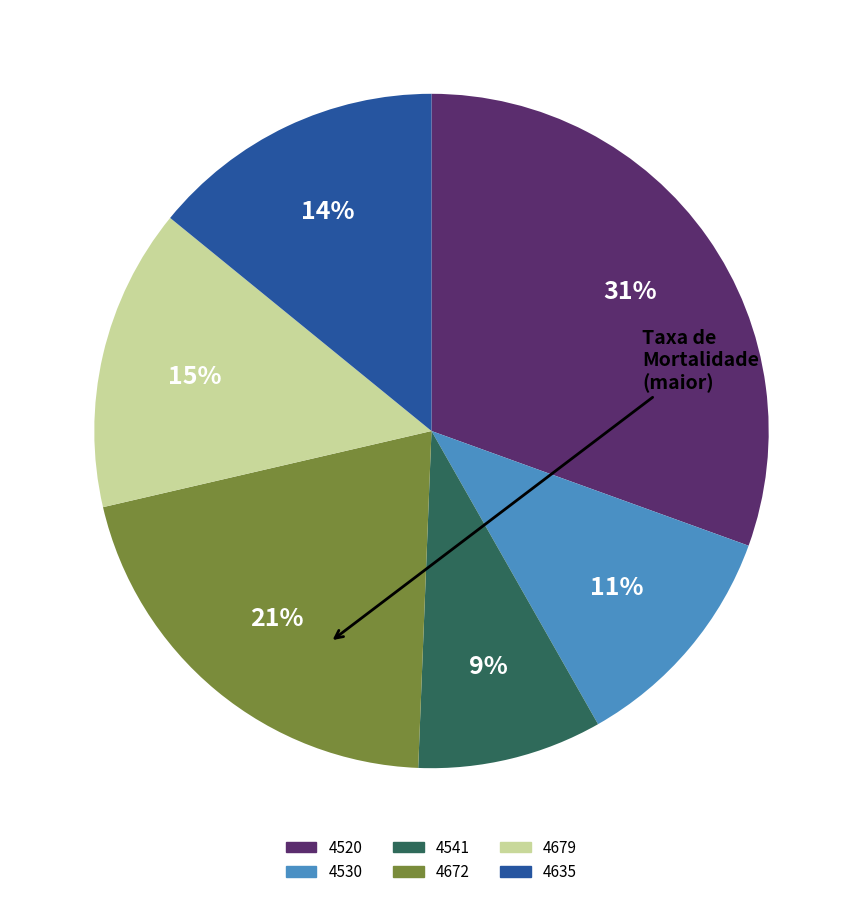

How many segments does this pie chart have?

6